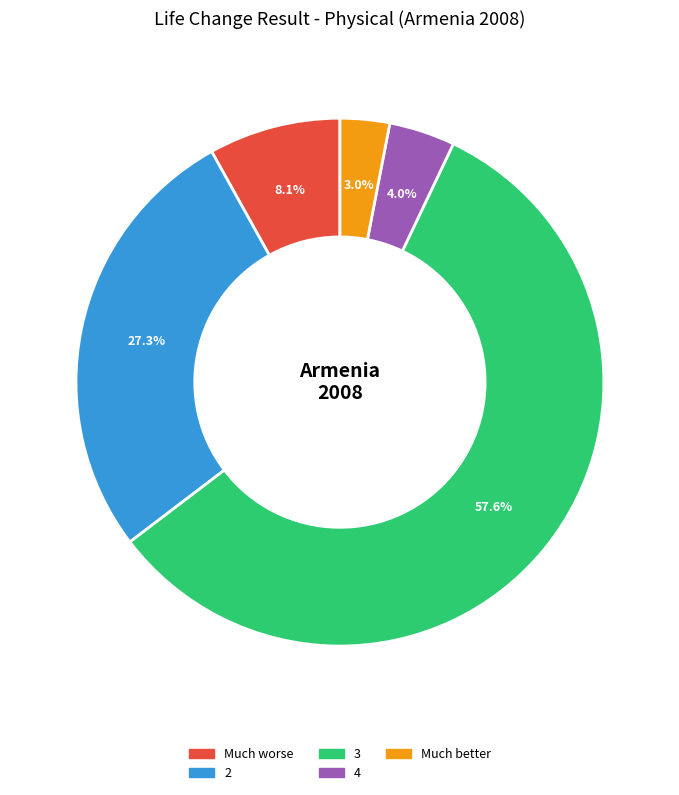

Does any single category account for the majority?

Yes